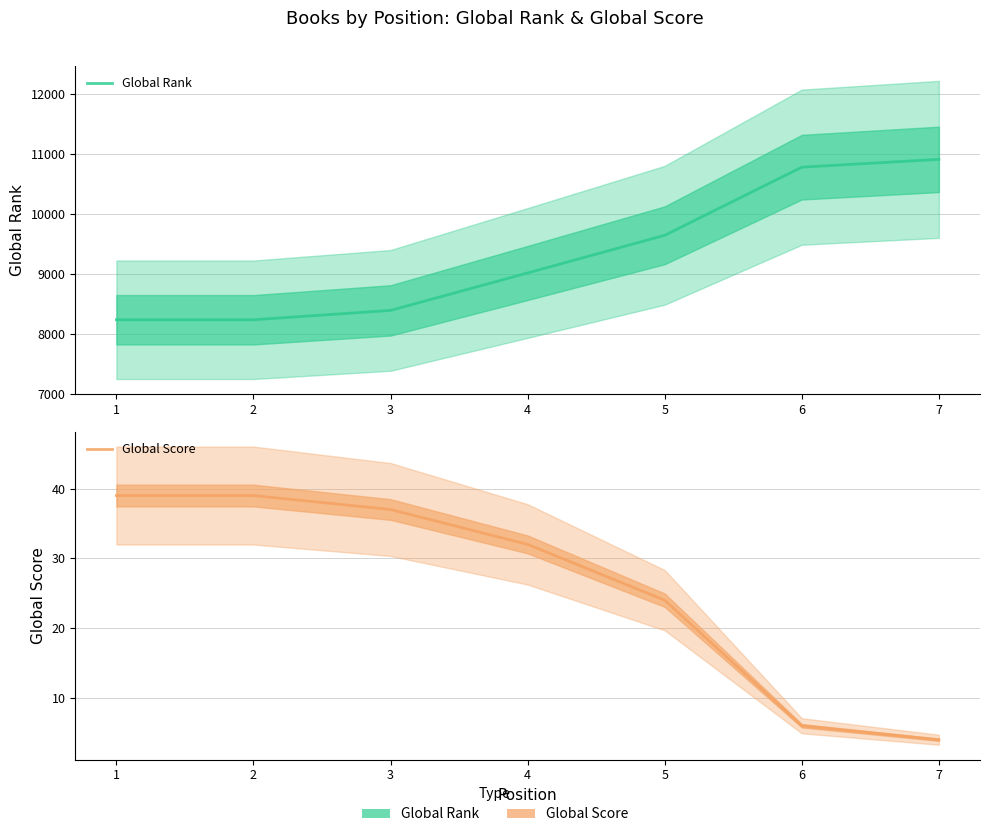

True or false: Global Rank and Global Score intersect in this chart.

False